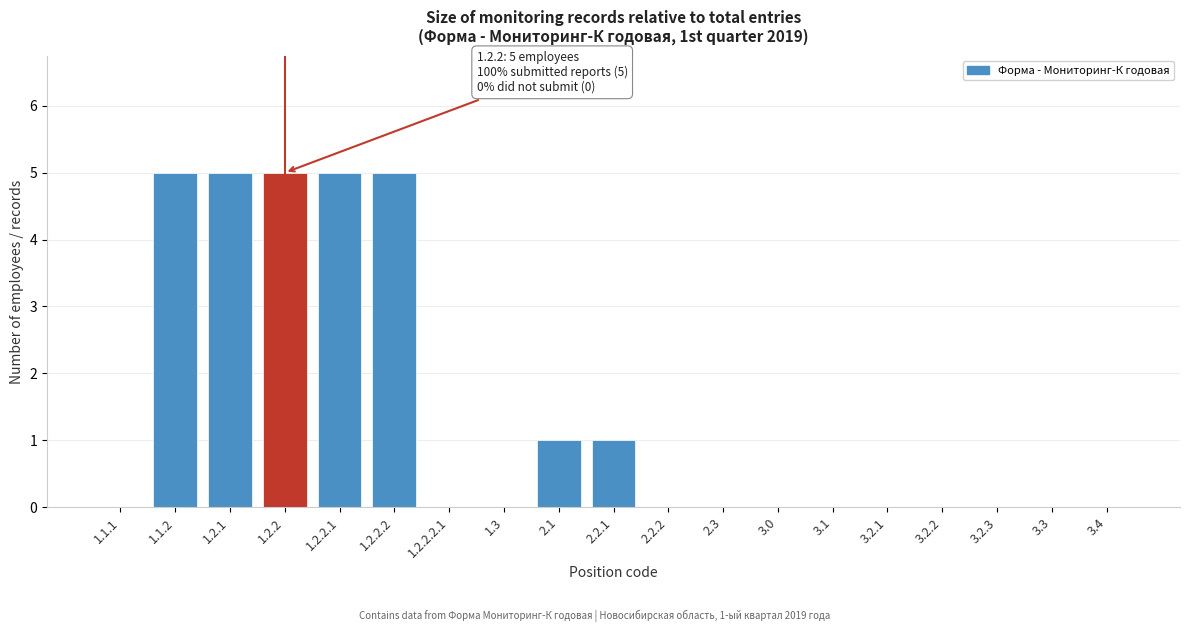

Reading right to left, list all the values displayed in this chart.

3.4=0	3.3=0	3.2.3=0	3.2.2=0	3.2.1=0	3.1=0	3.0=0	2.3=0	2.2.2=0	2.2.1=1	2.1=1	1.3=0	1.2.2.2.1=0	1.2.2.2=5	1.2.2.1=5	1.2.2=5	1.2.1=5	1.1.2=5	1.1.1=0